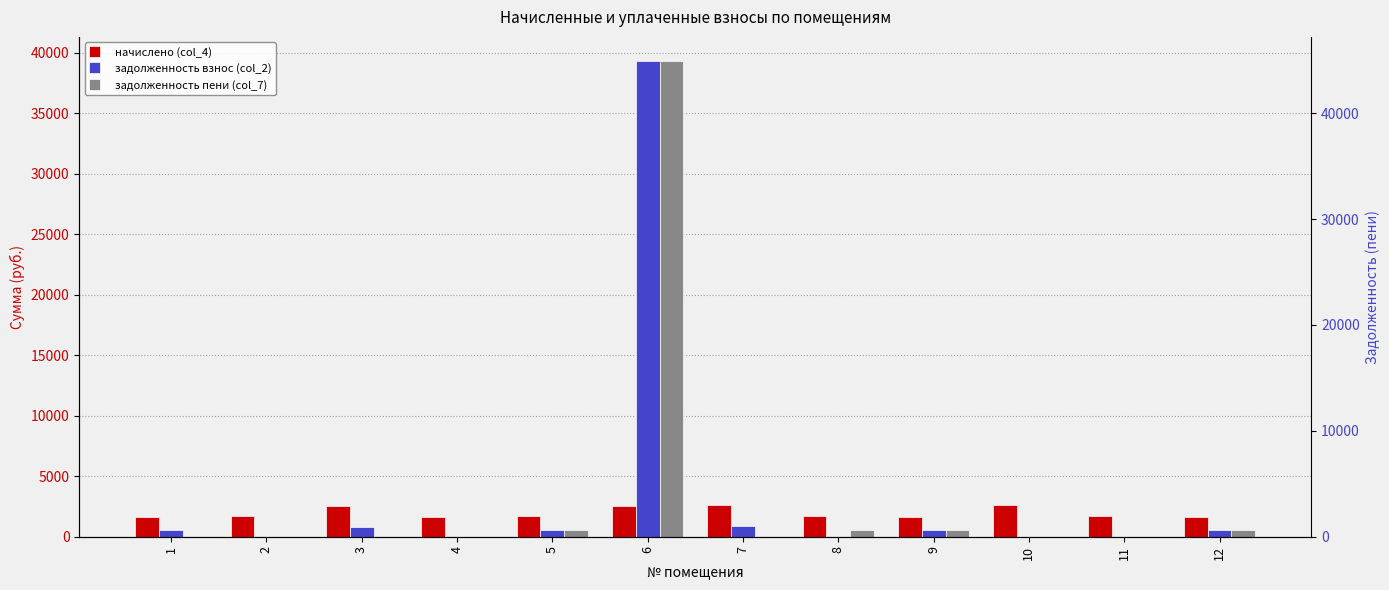

How many groups of bars are there?

12